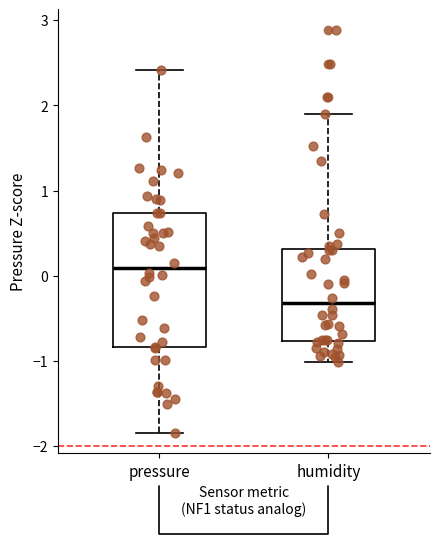

Which box is the tallest, from its lower edge to its upper edge?

pressure